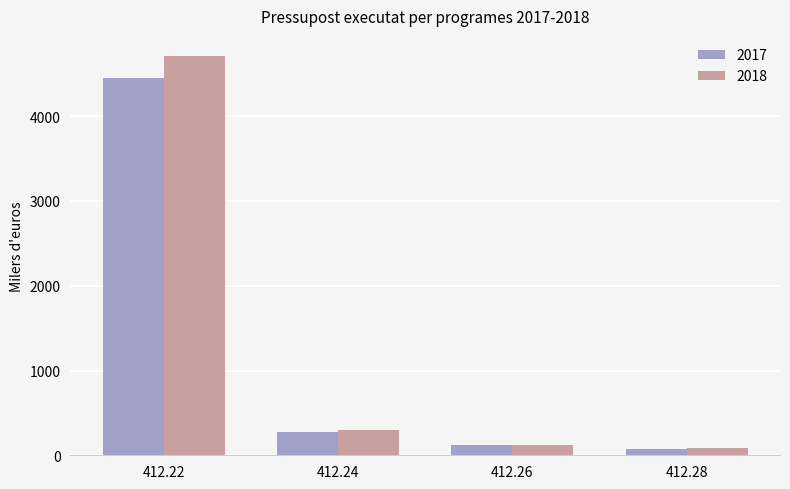

The value of 2018 at 412.24 is 296.1. True or false?

True